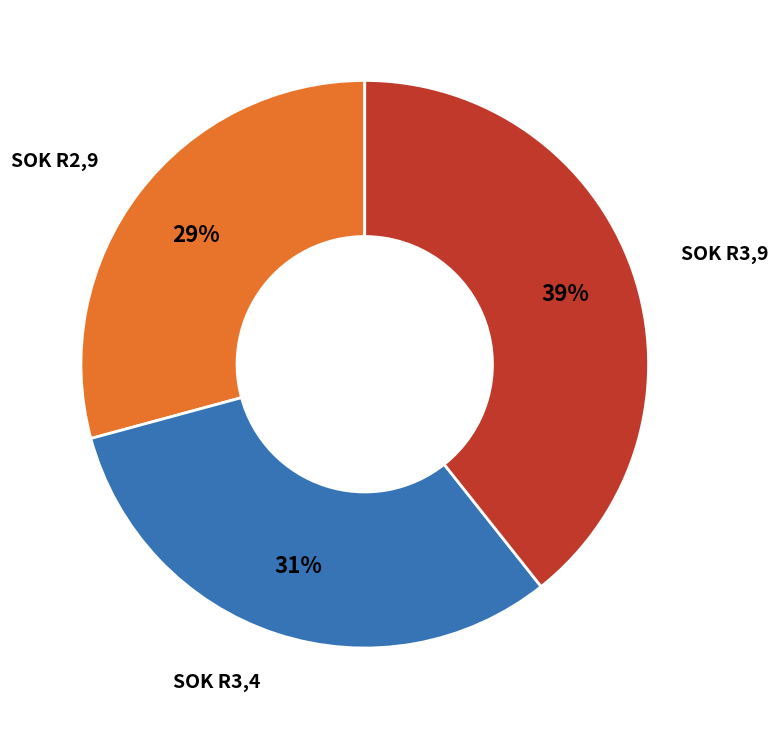

Does any single category account for the majority?

No